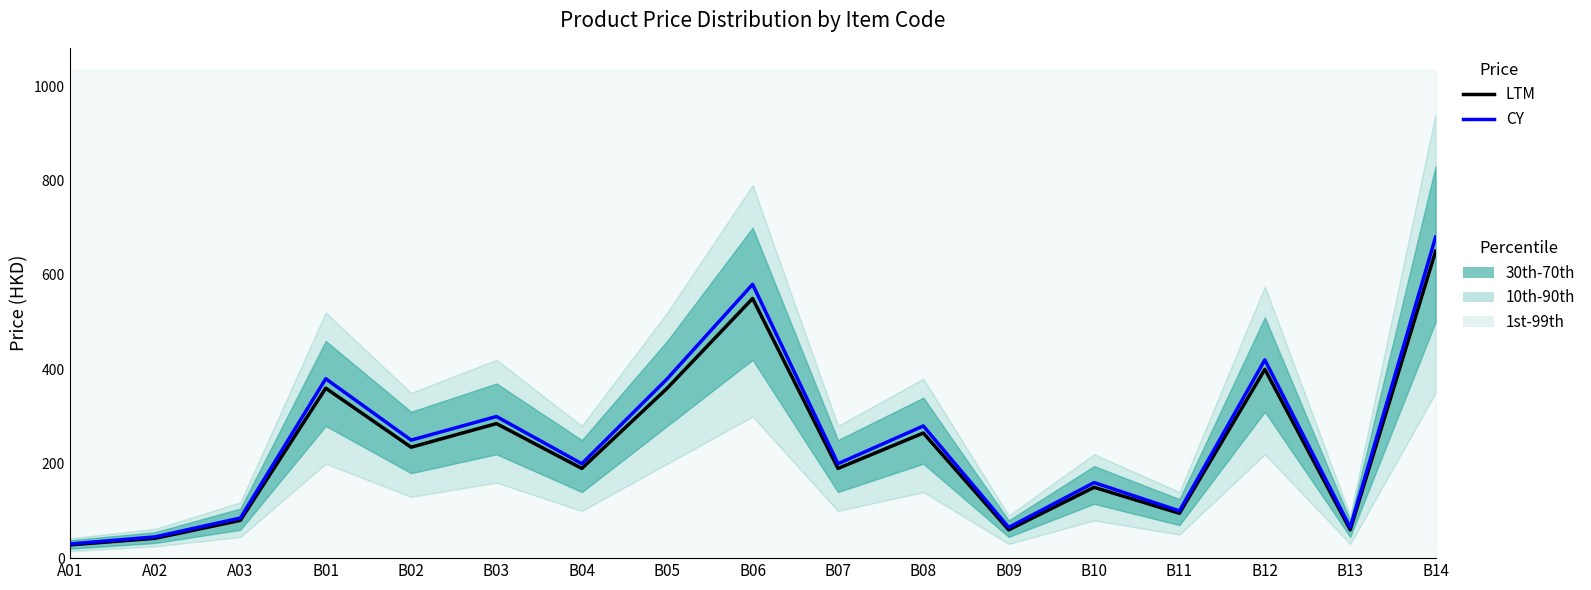

How many lines are shown in the chart?

2